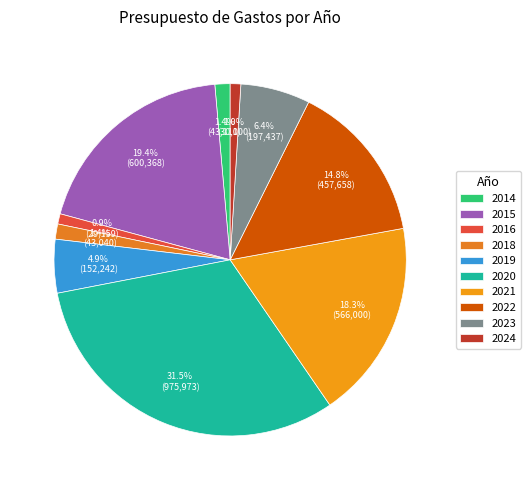

How many slices are in this pie chart?

10